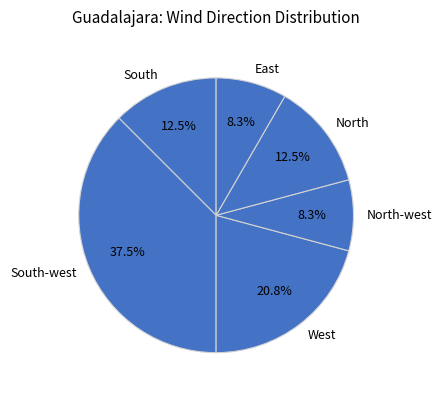

What percentage is the East slice, to the nearest percent?

8%